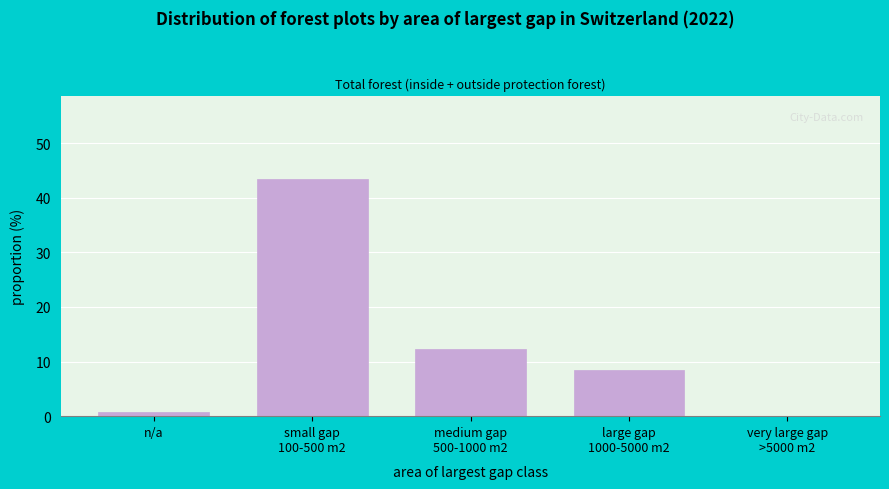

What is the sum of all values?

64.9